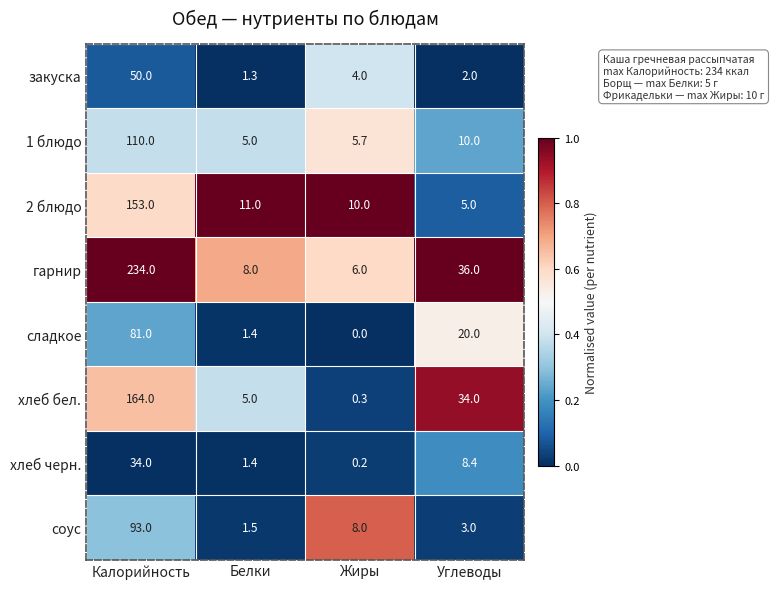

Rank the series by their maximum value, from highest to lowest.

гарнир, хлеб бел., 2 блюдо, 1 блюдо, соус, сладкое, закуска, хлеб черн.